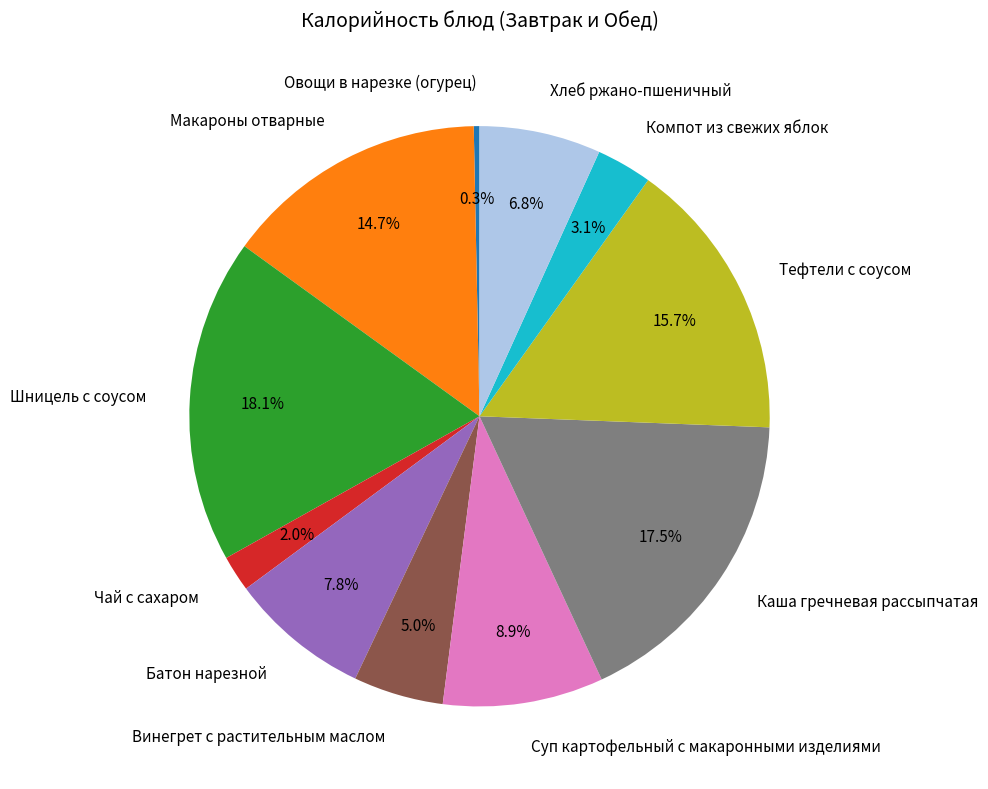

To the nearest percent, what is the average slice percentage?

9%